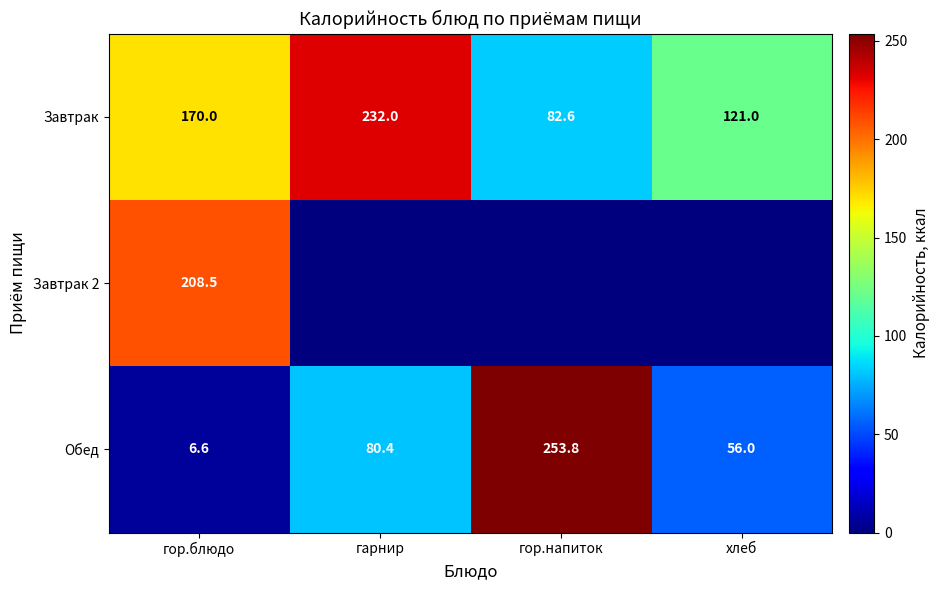

What is the average value of the Завтрак series?

151.4